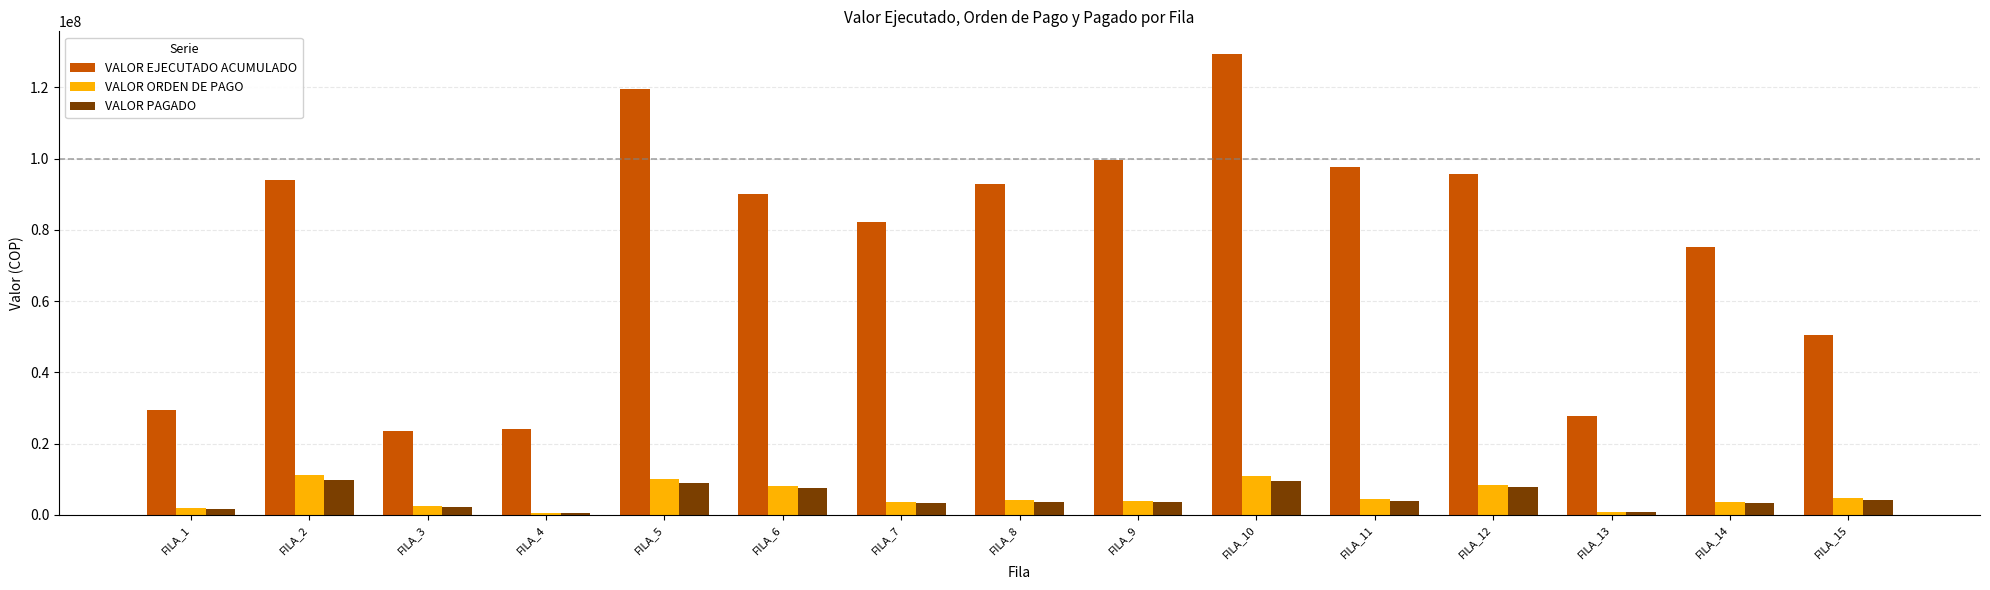

What is the difference between the second highest and second lowest values in the VALOR EJECUTADO ACUMULADO series?

95451720